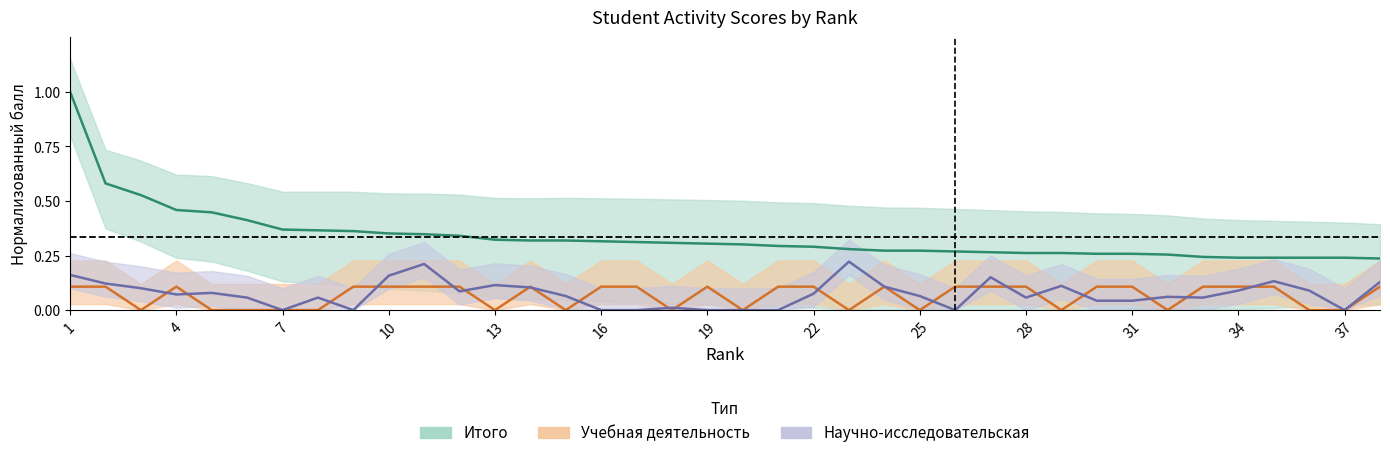

How many interior local peaks does the Учебная деятельность series have?

4